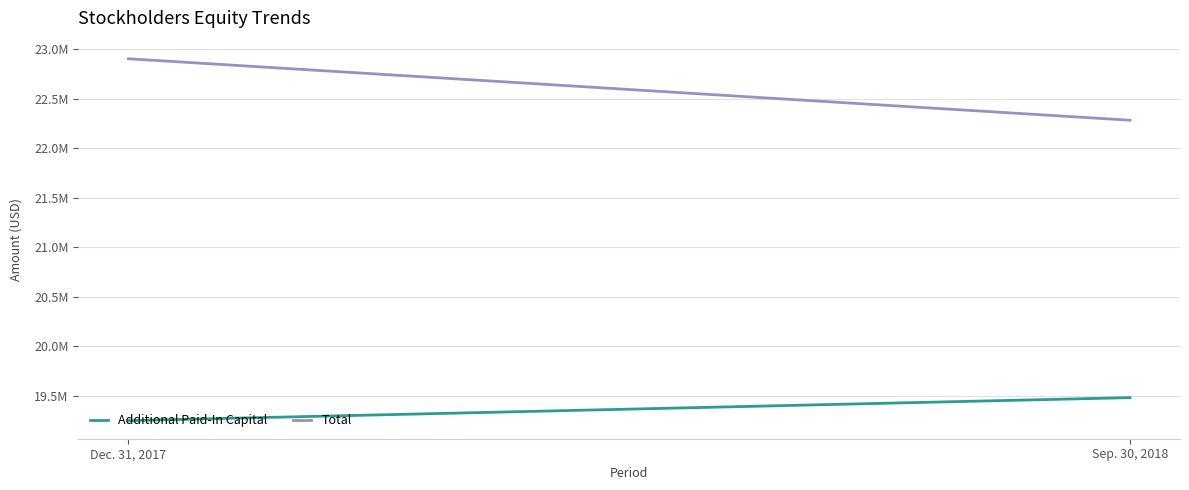

True or false: Total has a value of 22282371 at Sep. 30, 2018.

True